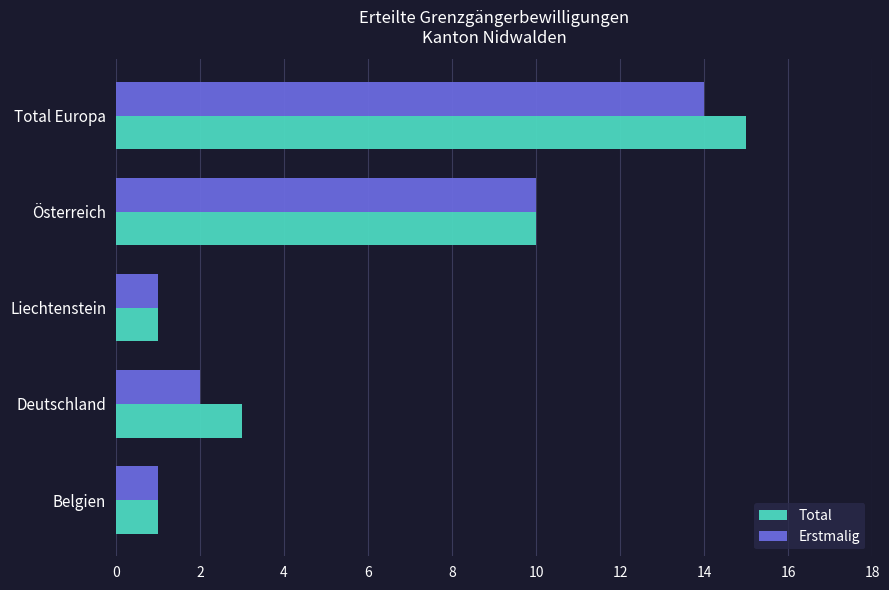

What is the sum of all Erstmalig values?

28